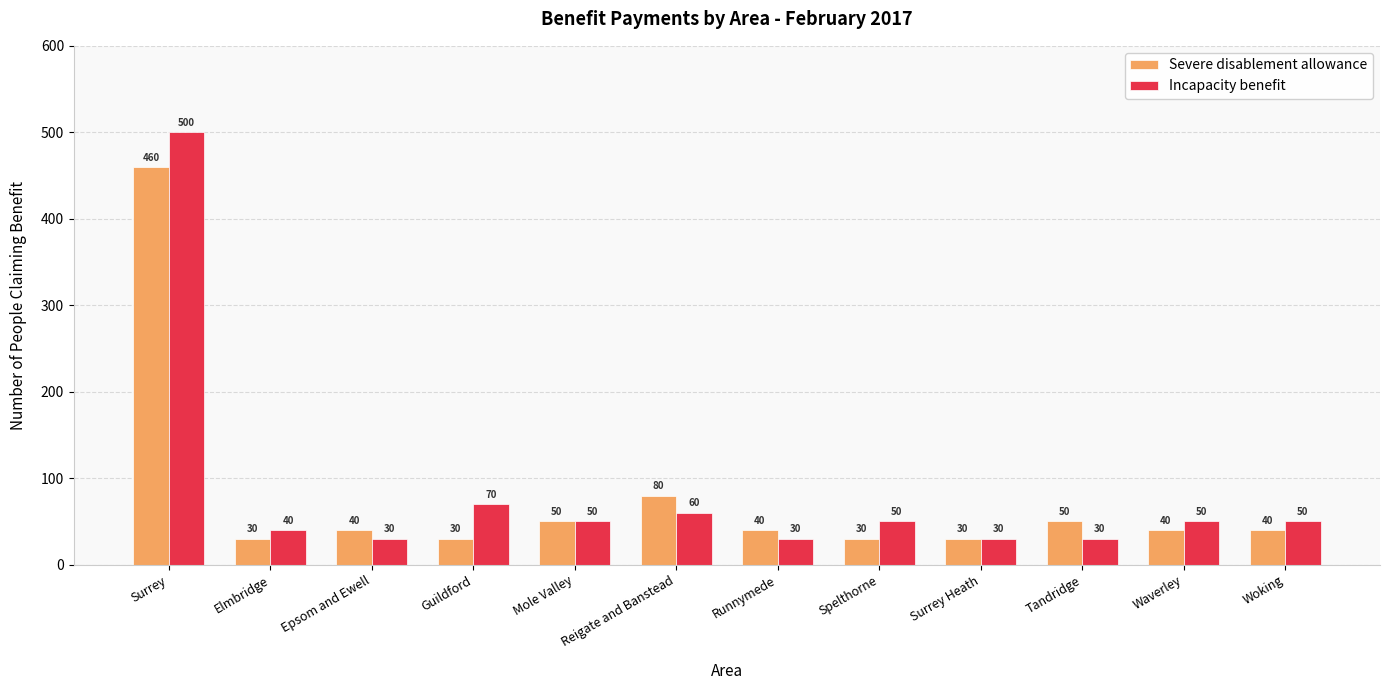

Which series has the largest range (max minus min)?

Incapacity benefit